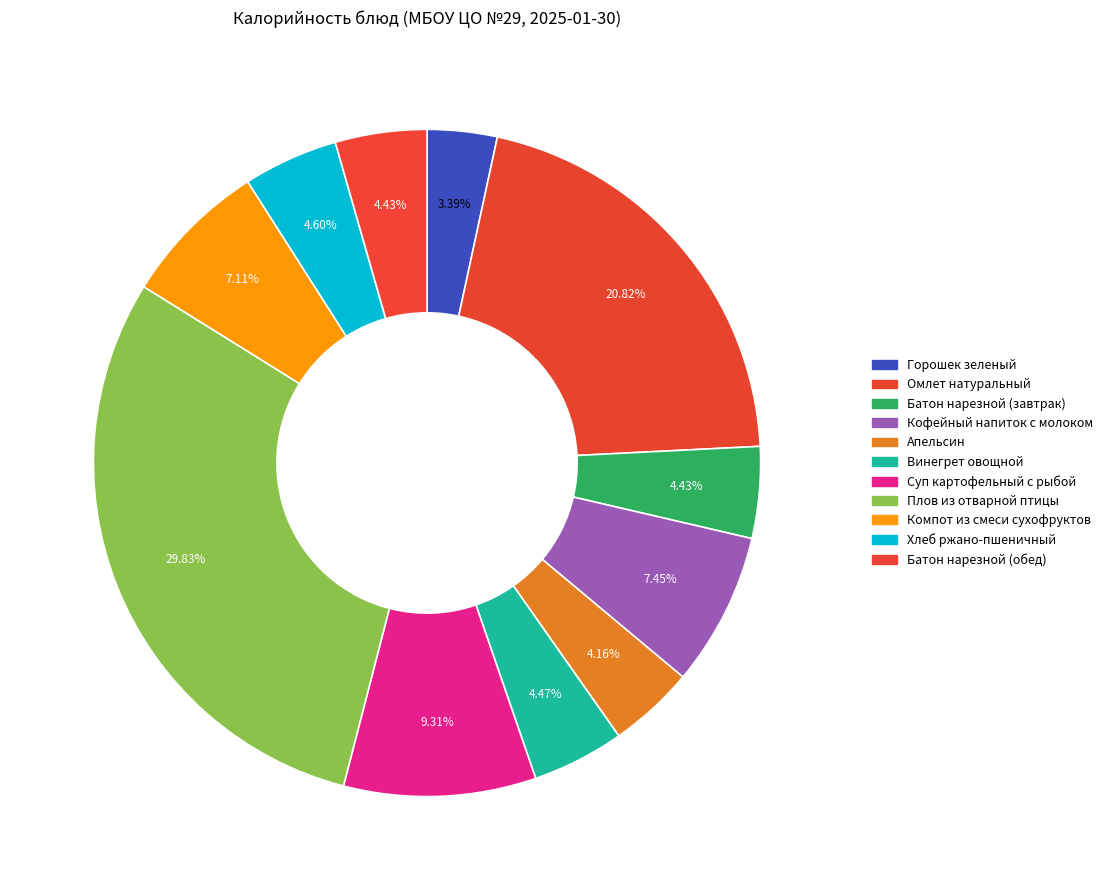

Count the number of slices in the pie.

11